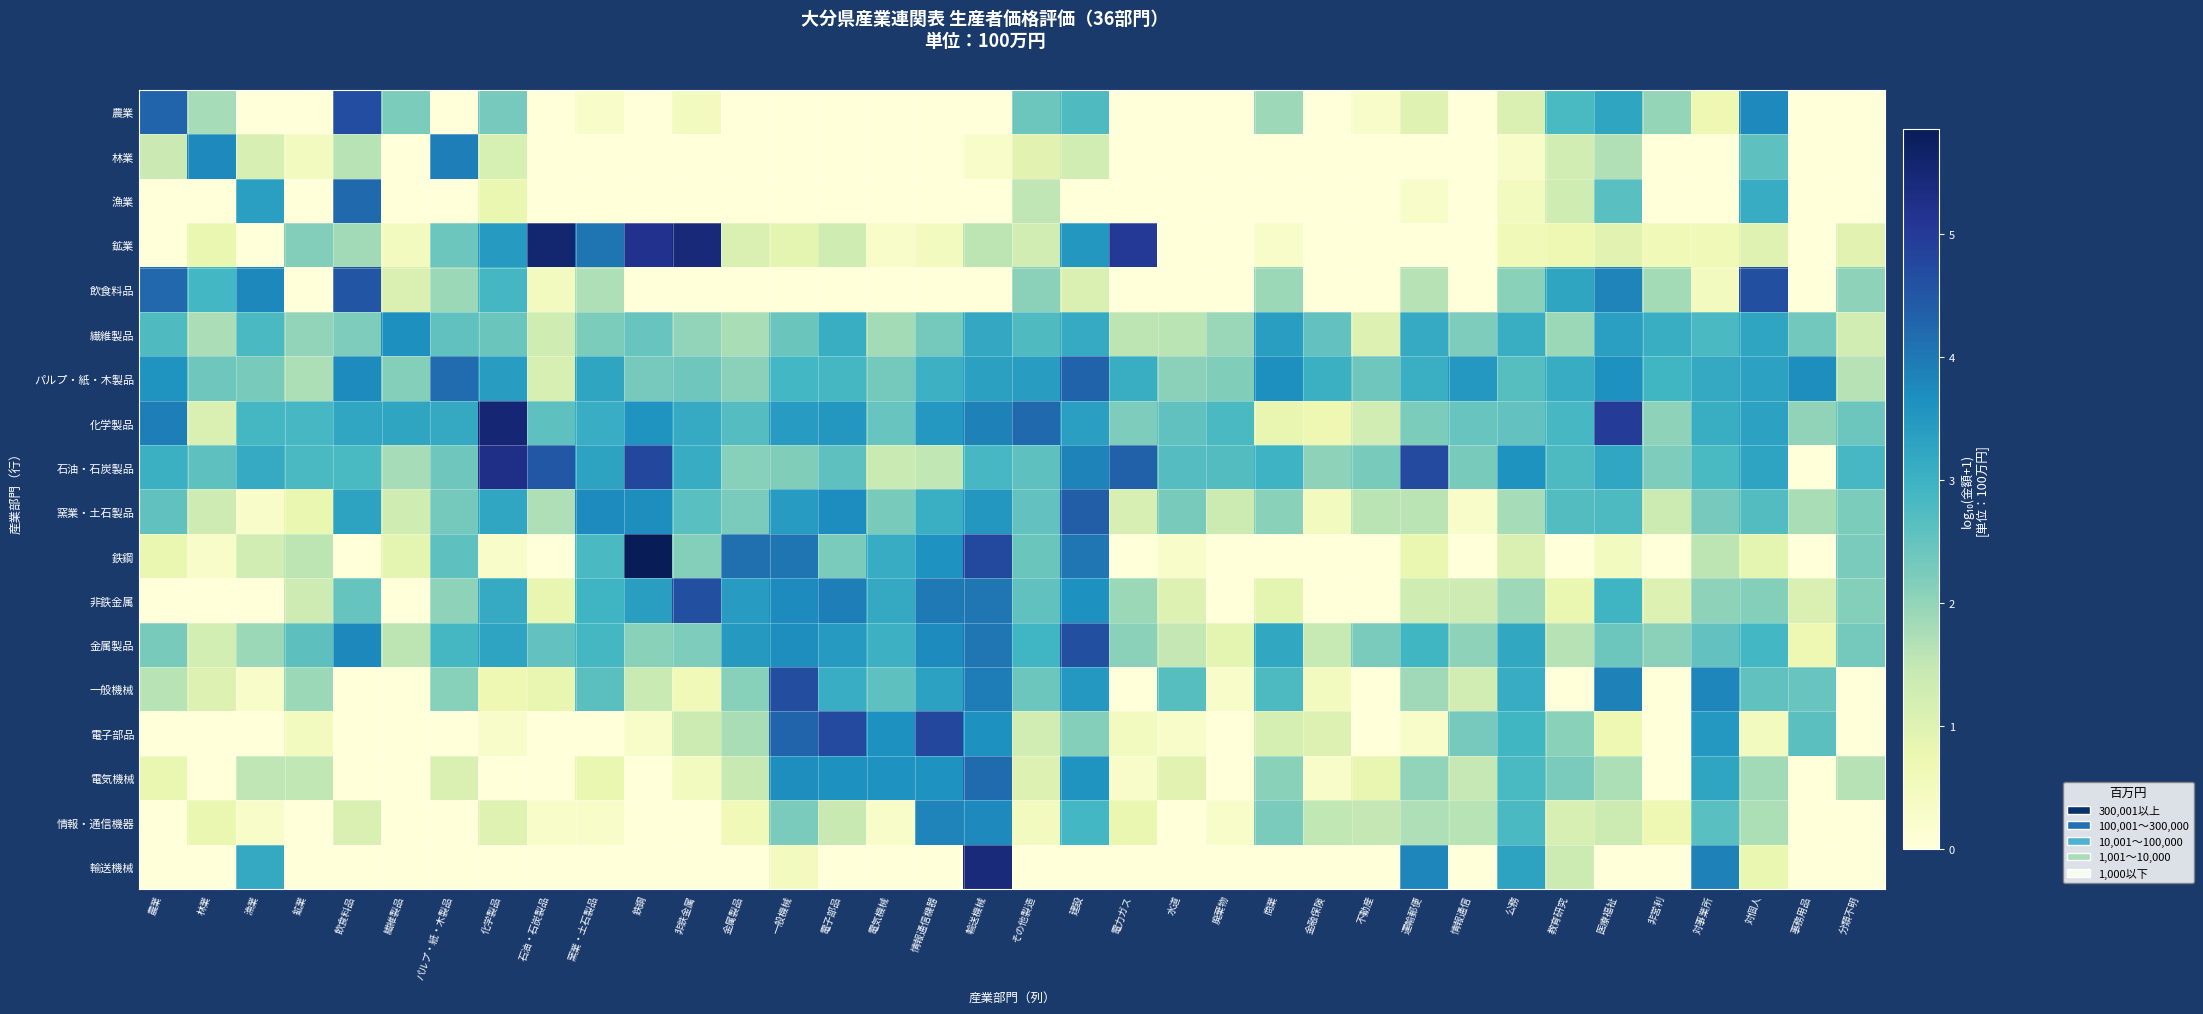

Which series has the largest total across all categories?

パルプ・紙・木製品